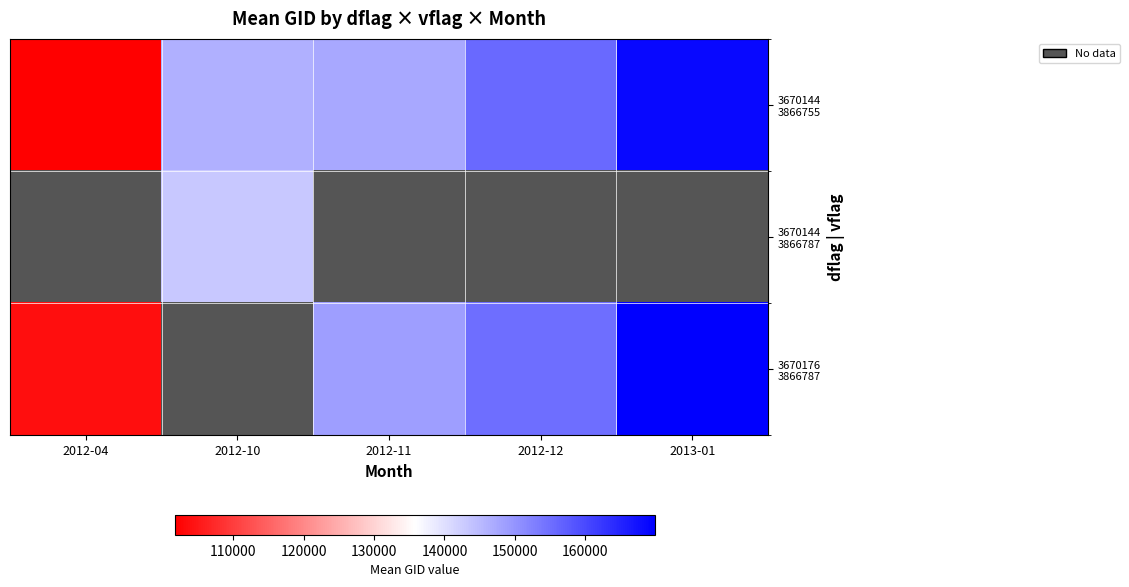

What is the difference between the maximum and minimum values in the 3670176 3866787 series?

66247.9